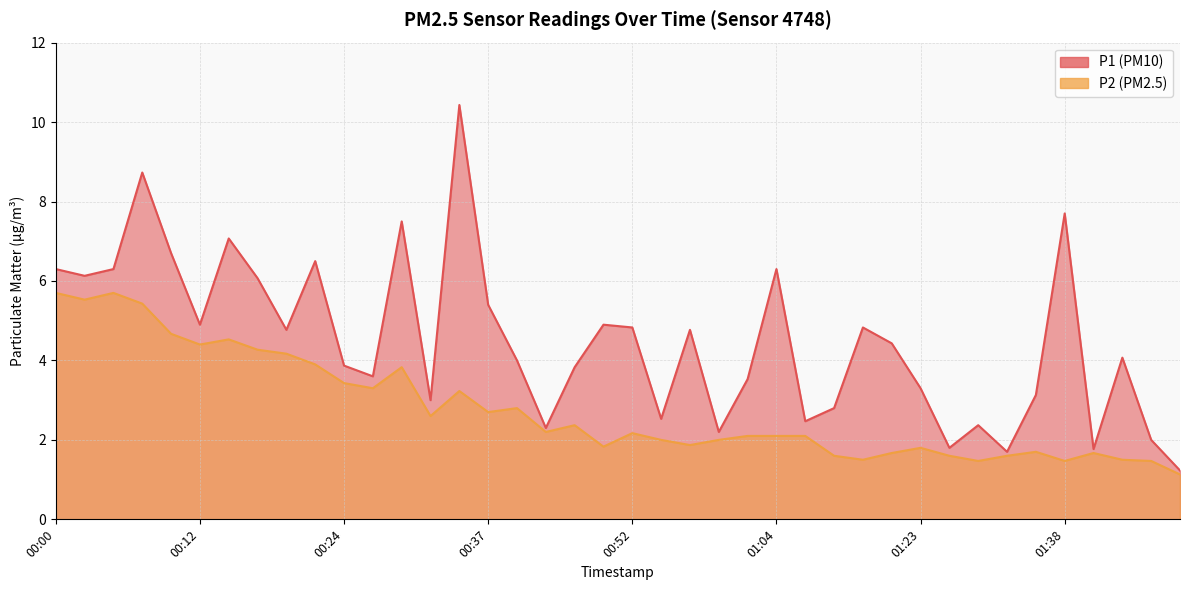

Which category has the highest value across all series?

00:34